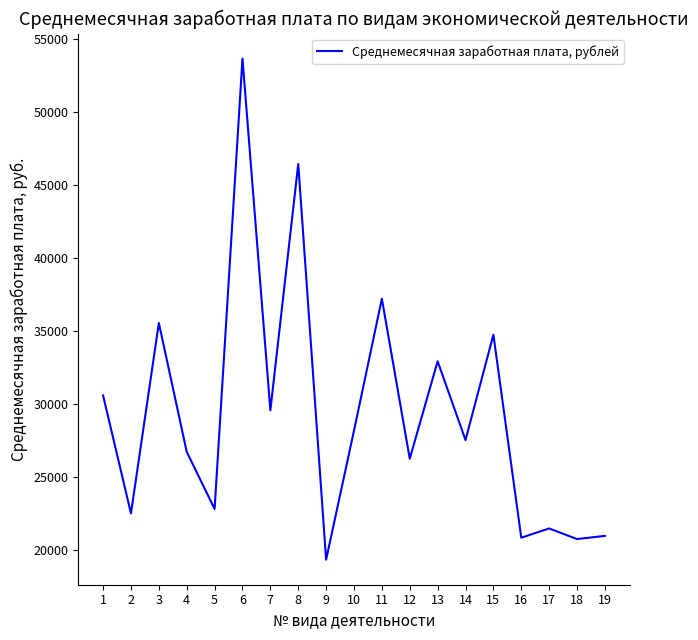

Which has a higher value, 5 or 17?

5